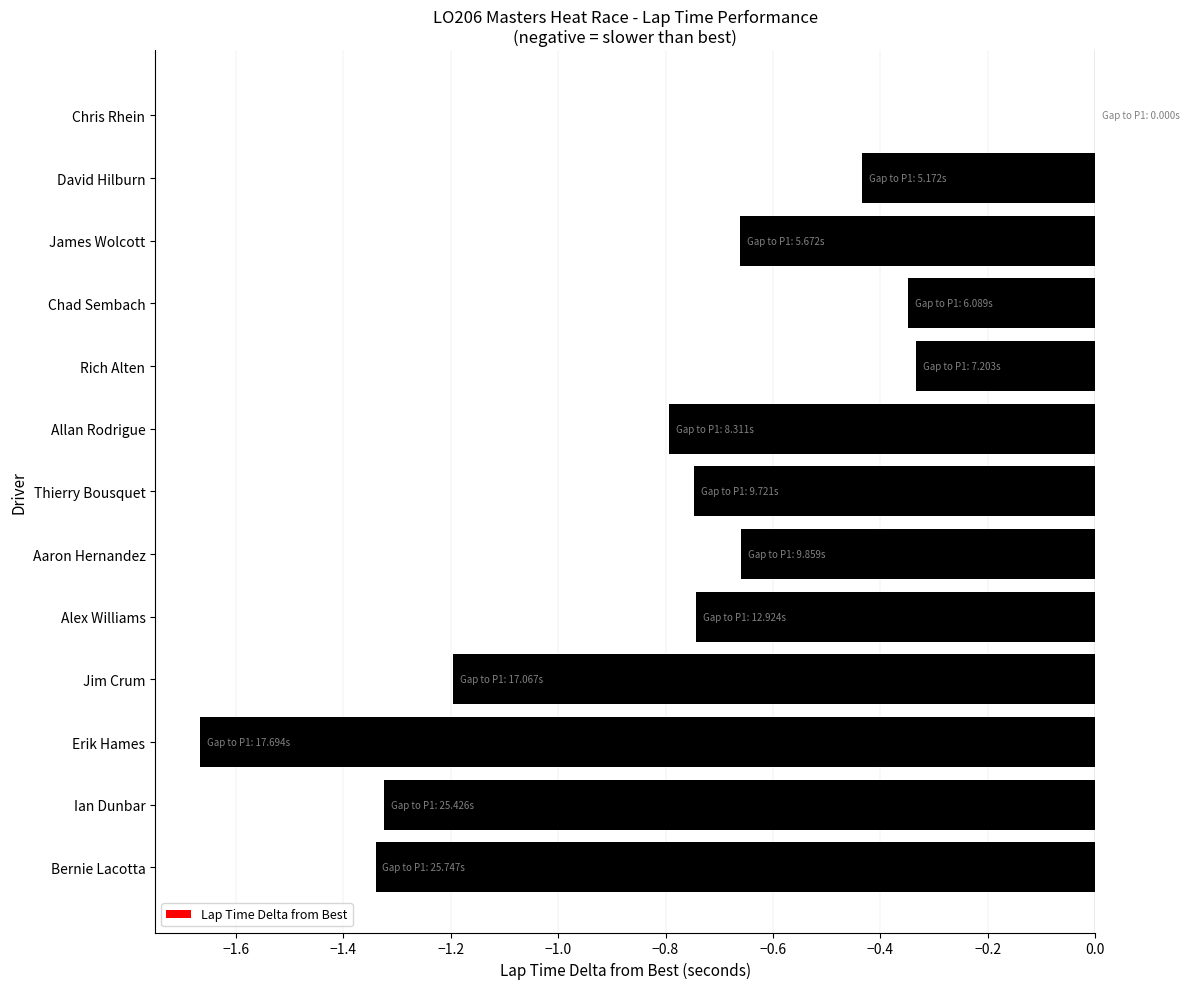

What is the sum of all values?

-10.2